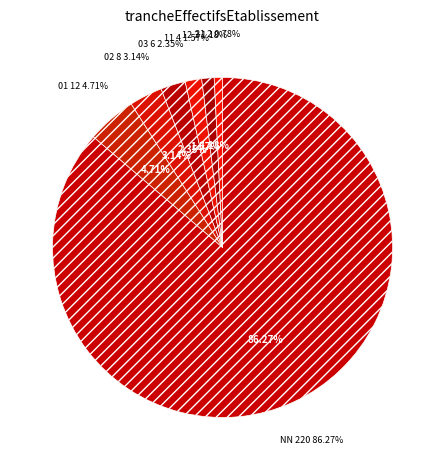

What is the largest slice in the pie chart?

NN